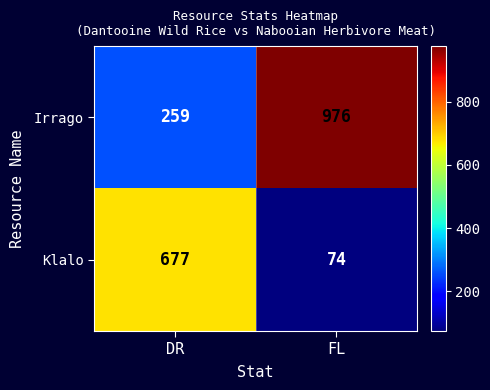

What is the difference between the maximum and minimum values in the Klalo series?

603